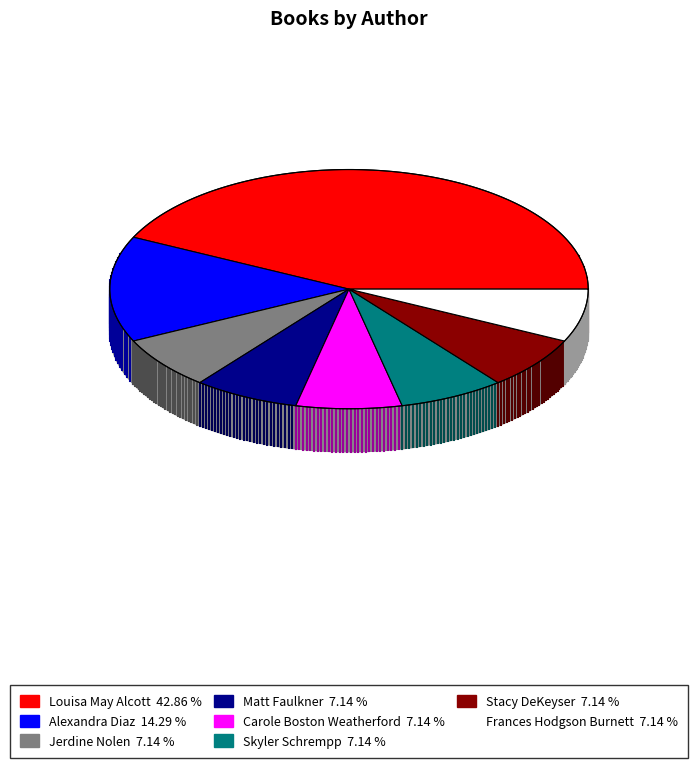

How many slices are in this pie chart?

8